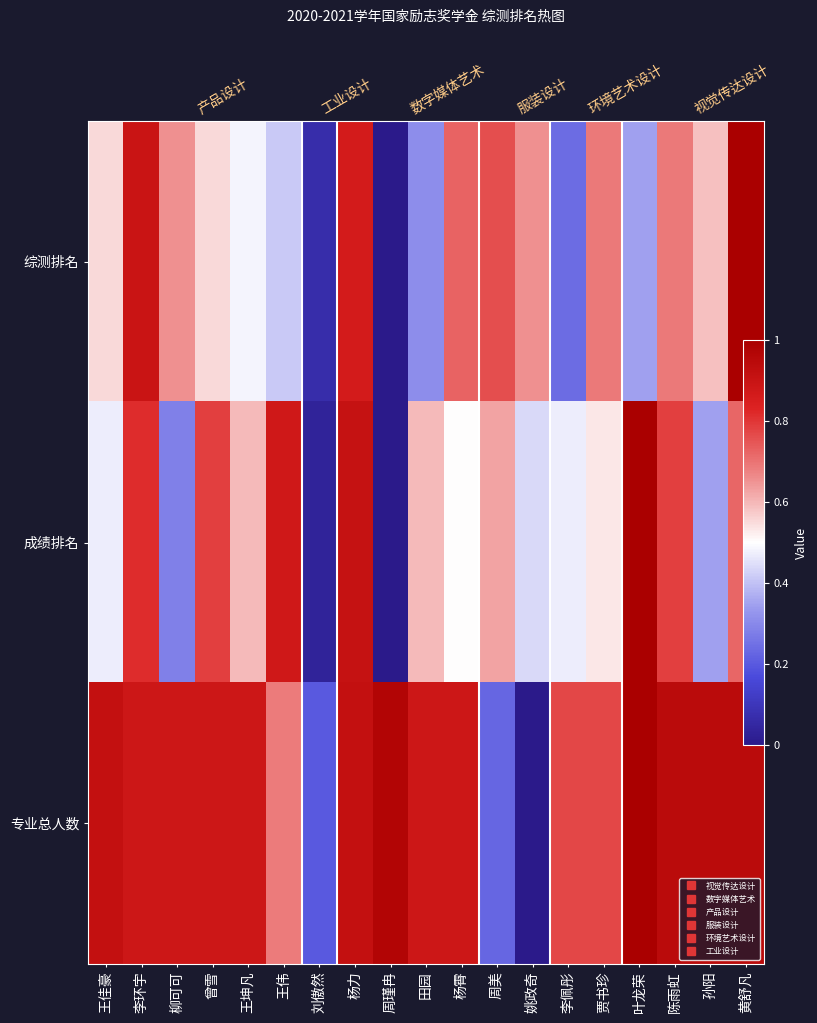

What is the sum of the 专业总人数 values at 杨霄 and 王伟?

1.6